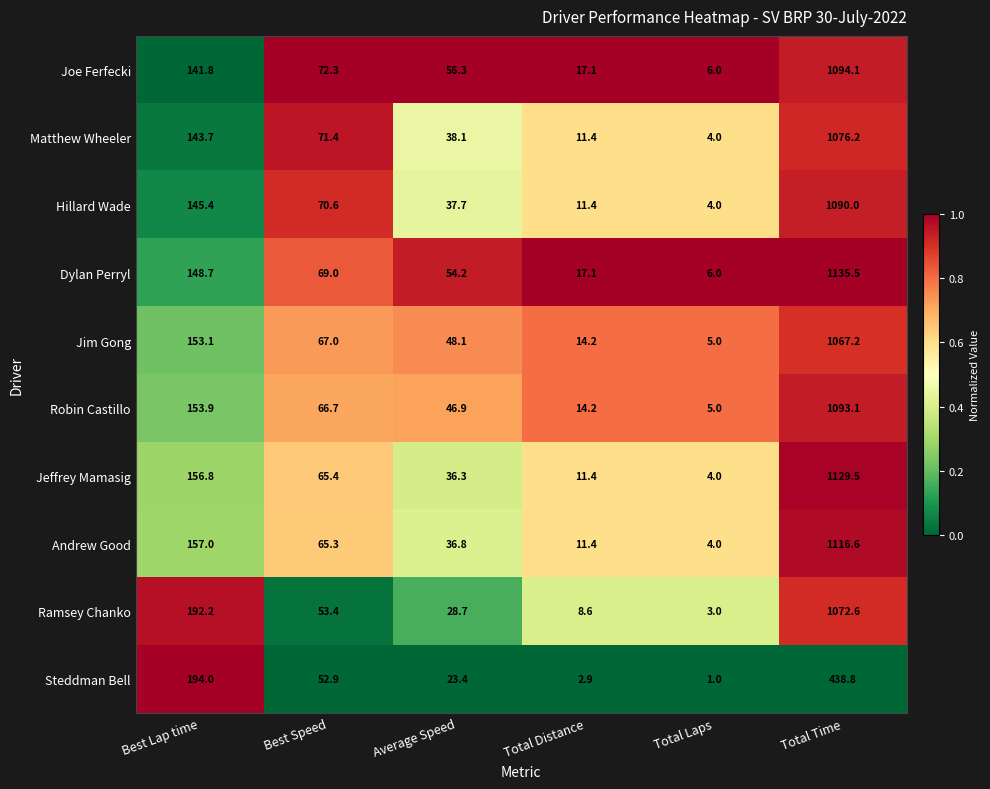

What is the sum of all Hillard Wade values?

1359.1